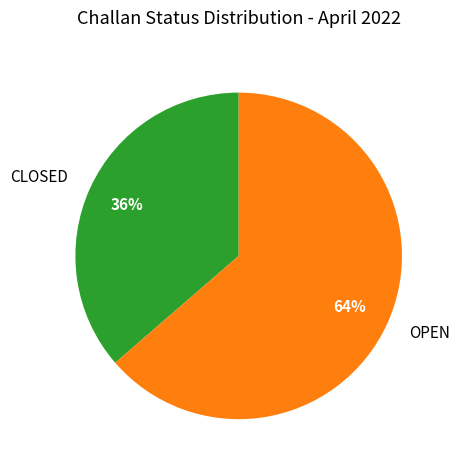

Which category has the smallest portion of the pie?

CLOSED